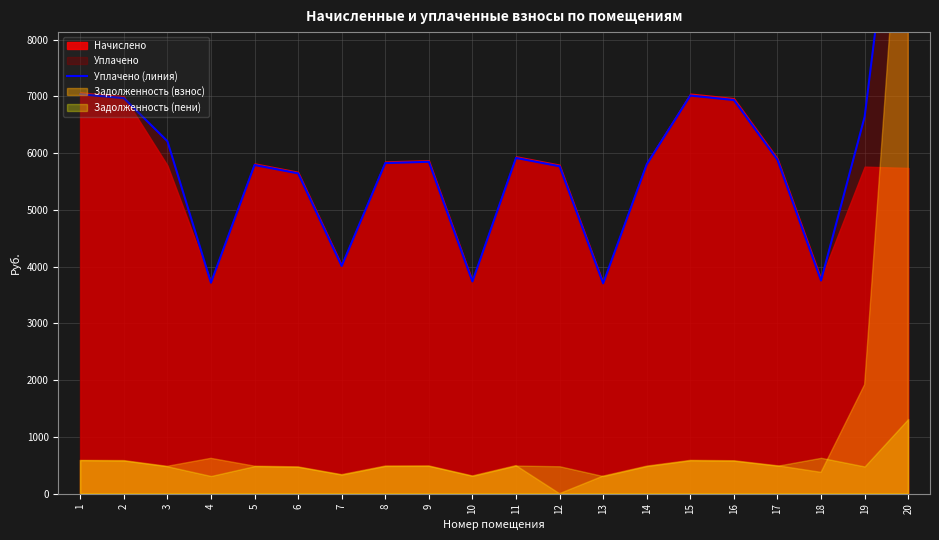

Which category has the highest value across all series?

20